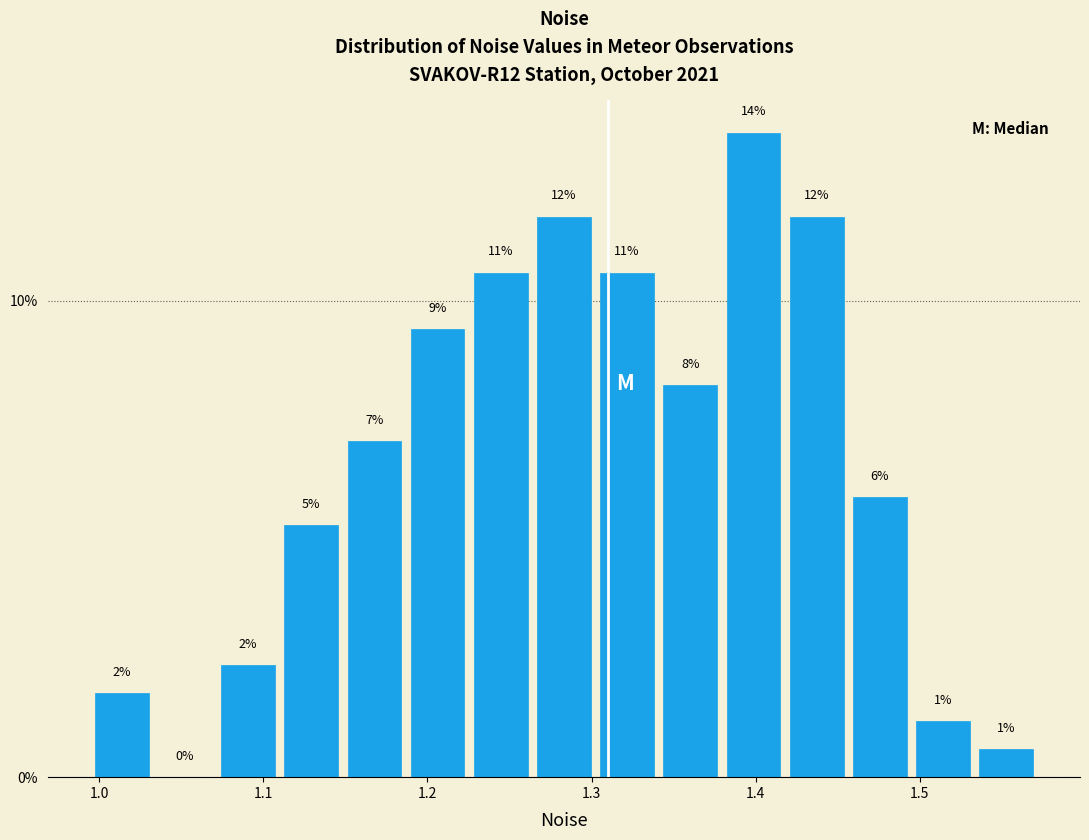

Around what value on the x-axis is the tallest bar? Give the approximate position of its centre, as read against the axis.

1.40